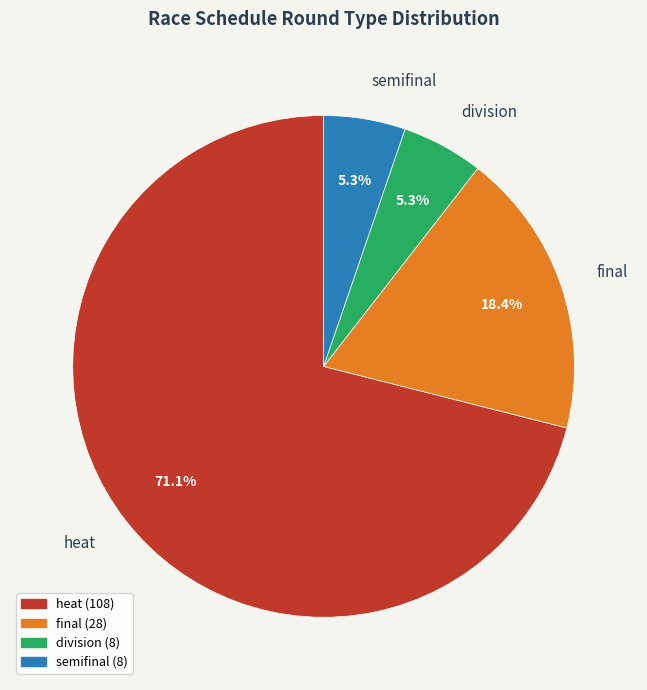

How many segments does this pie chart have?

4